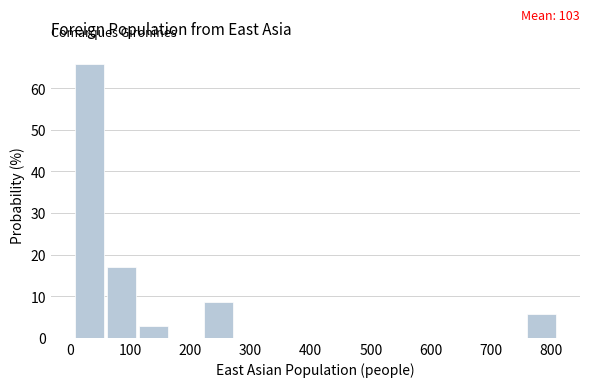

Over which range of the x-axis is the bar tallest?

10 to 60